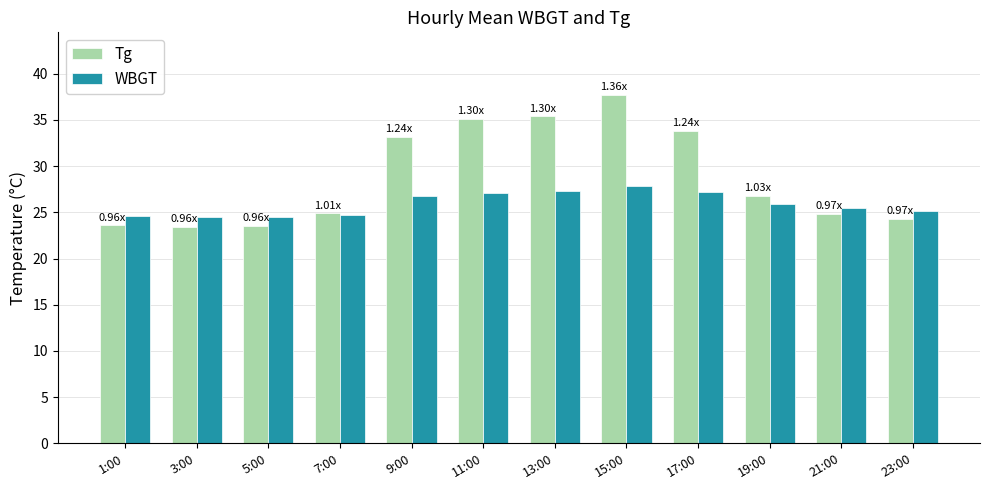

What is the smallest value displayed?

23.4